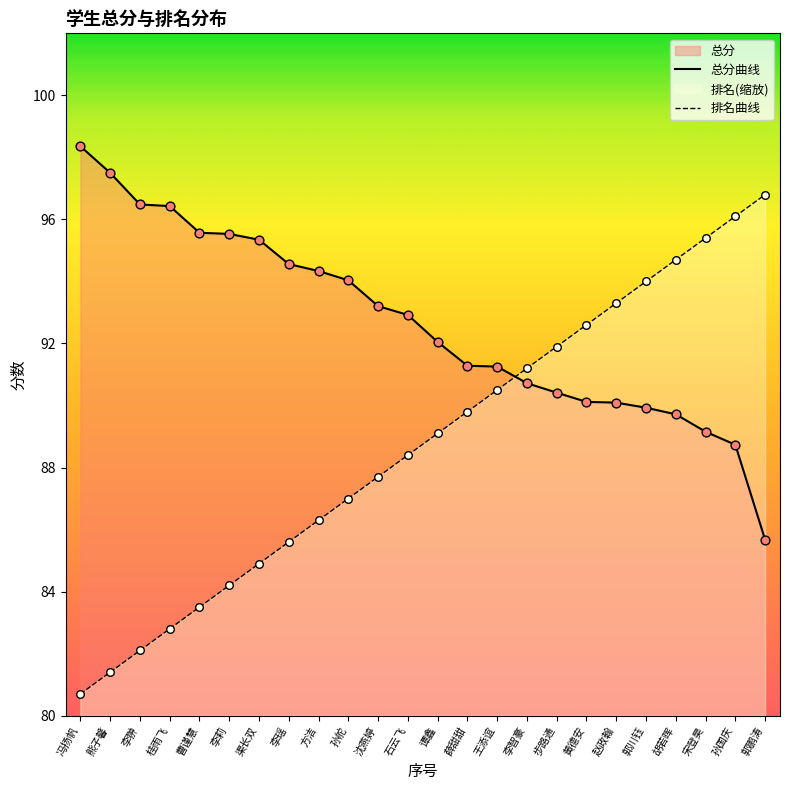

Is the value of 排名曲线 at 李智豪 greater than the value of 总分曲线 at 李莉?

No